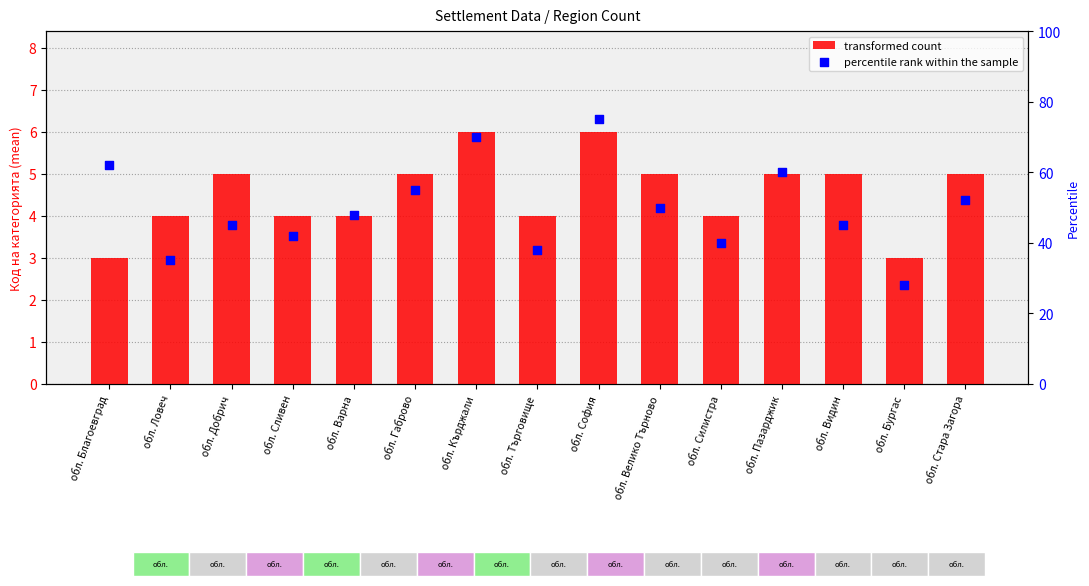

Which series reaches the minimum Y coordinate?

transformed count